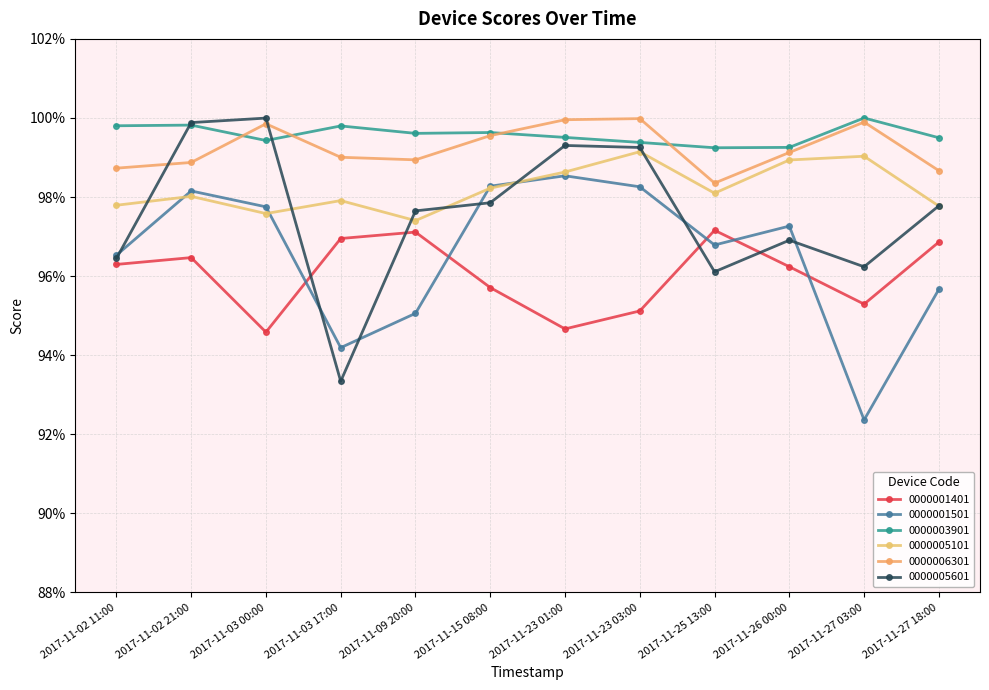

Rank the series by their maximum value, from lowest to highest.

0000001401, 0000001501, 0000005101, 0000006301, 0000005601, 0000003901